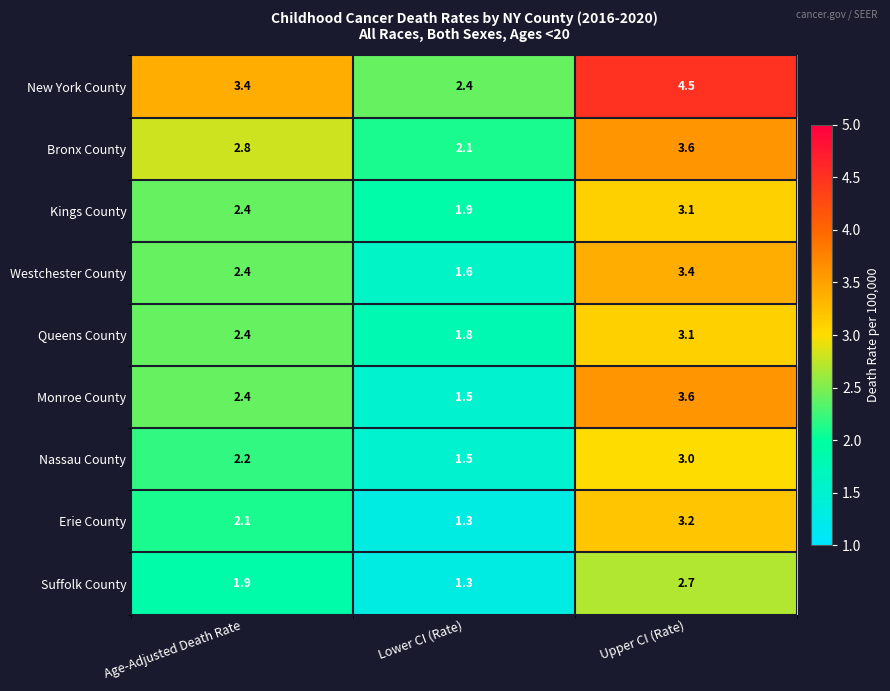

How many distinct data groups are displayed?

9